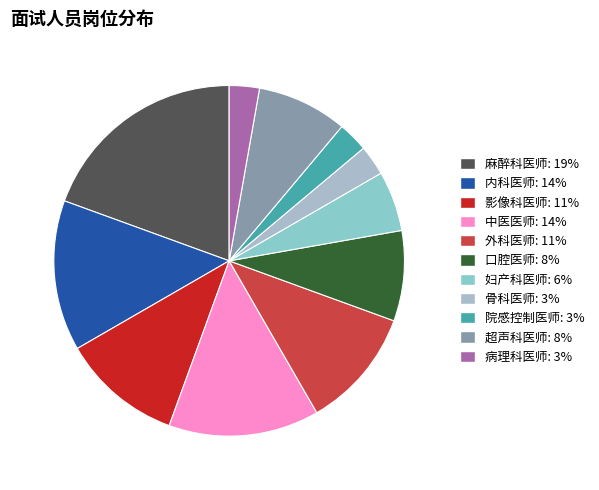

How many slices are in this pie chart?

11